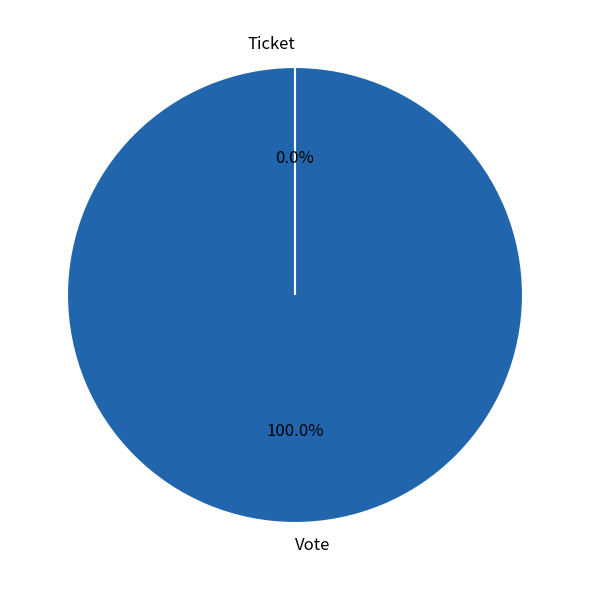

Is Vote the majority of the pie?

Yes